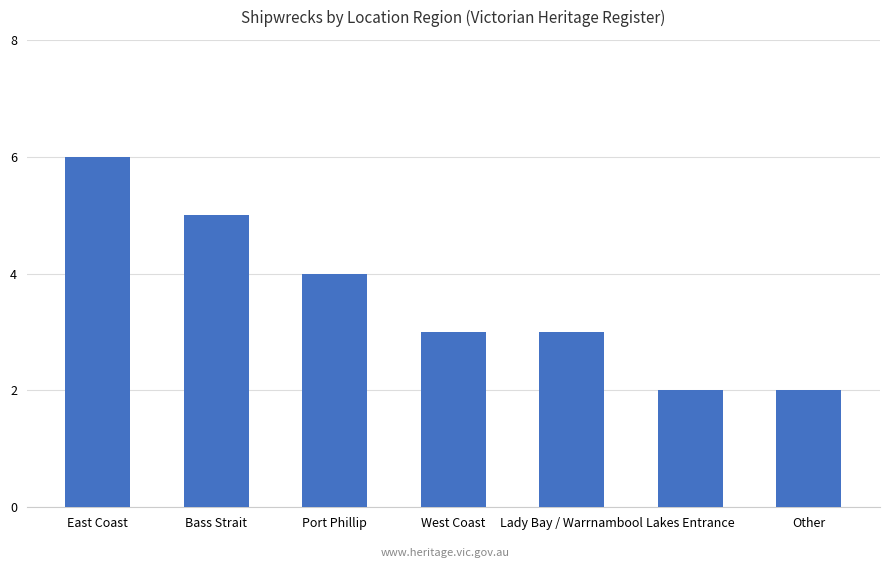

What is the greatest value displayed?

6